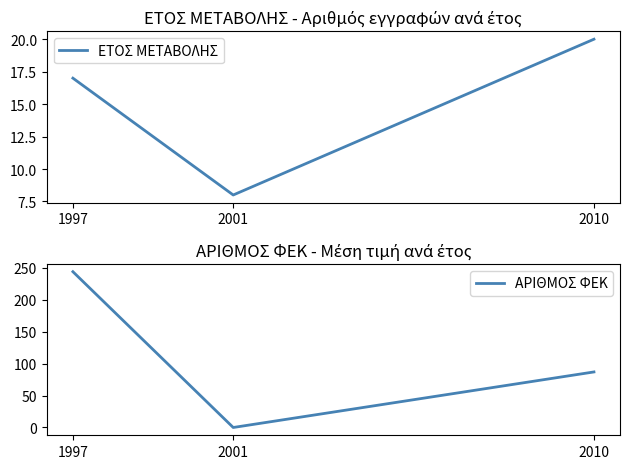

At 1997, list the series in order from smallest to largest.

ΕΤΟΣ ΜΕΤΑΒΟΛΗΣ, ΑΡΙΘΜΟΣ ΦΕΚ